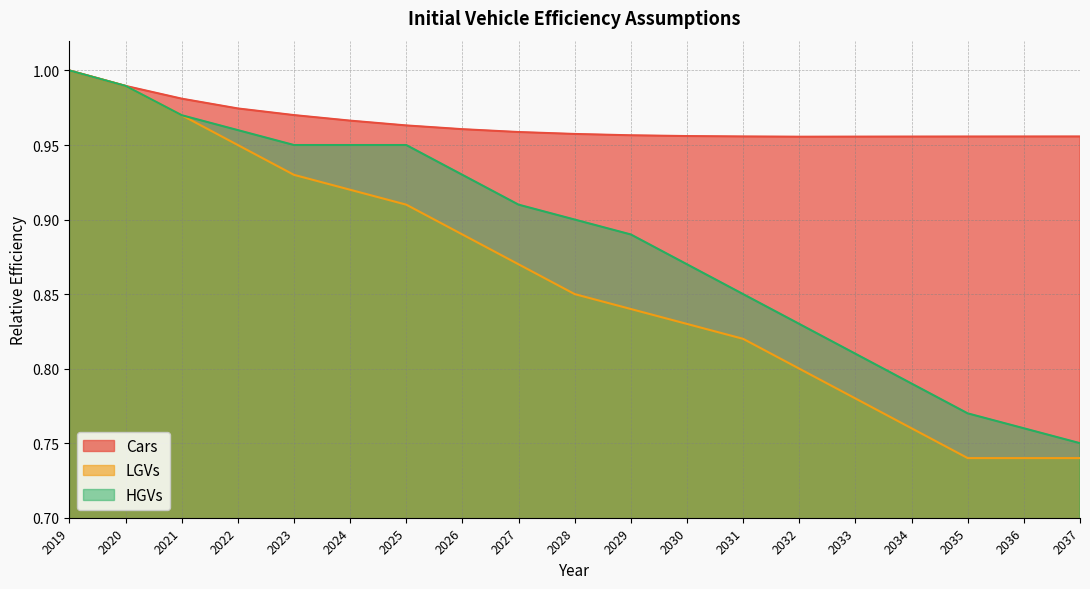

True or false: LGVs has more than 1 interior local peaks.

False